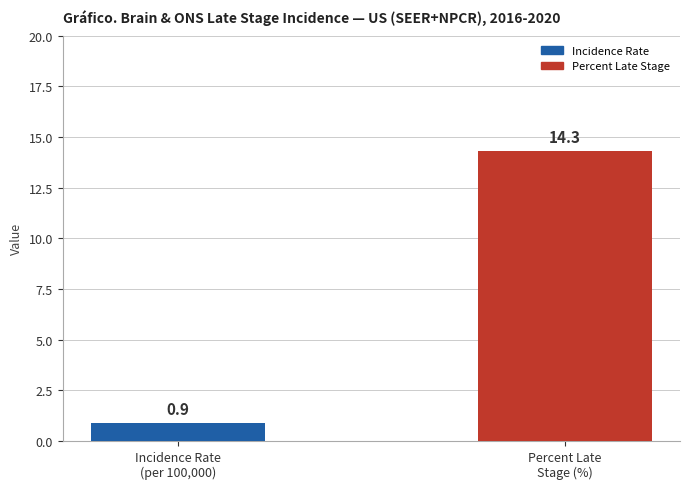

Is it true that the value at Percent Late
Stage (%) is 24.7?

False